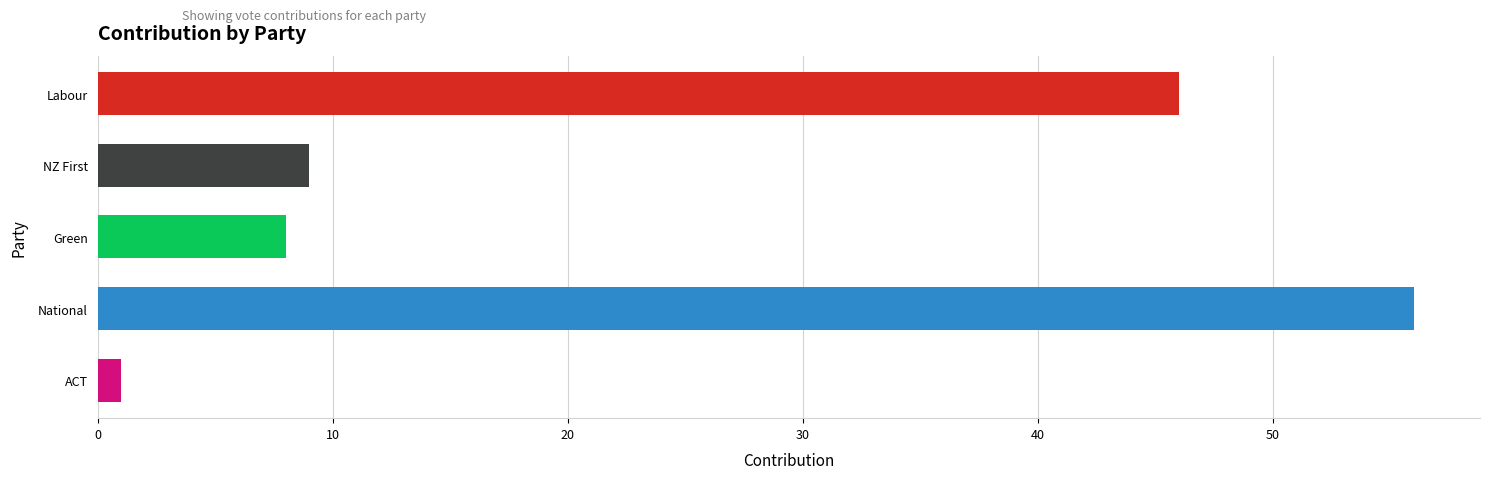

At which category does the chart reach its minimum across all series?

ACT